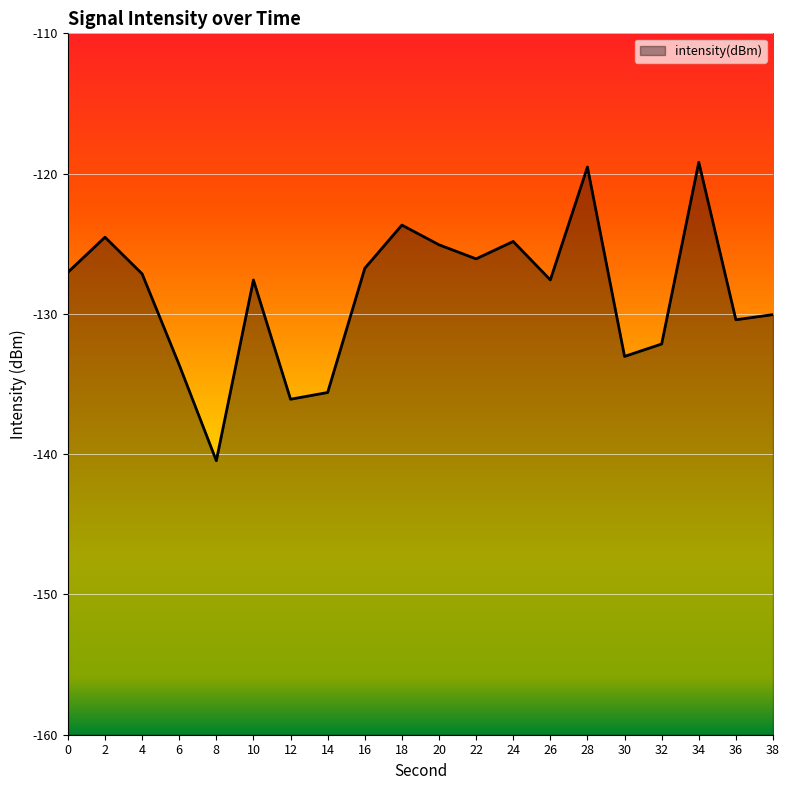

Rank the categories by value from highest to lowest.

34, 28, 18, 2, 24, 20, 22, 16, 0, 4, 26, 10, 38, 36, 32, 30, 6, 14, 12, 8